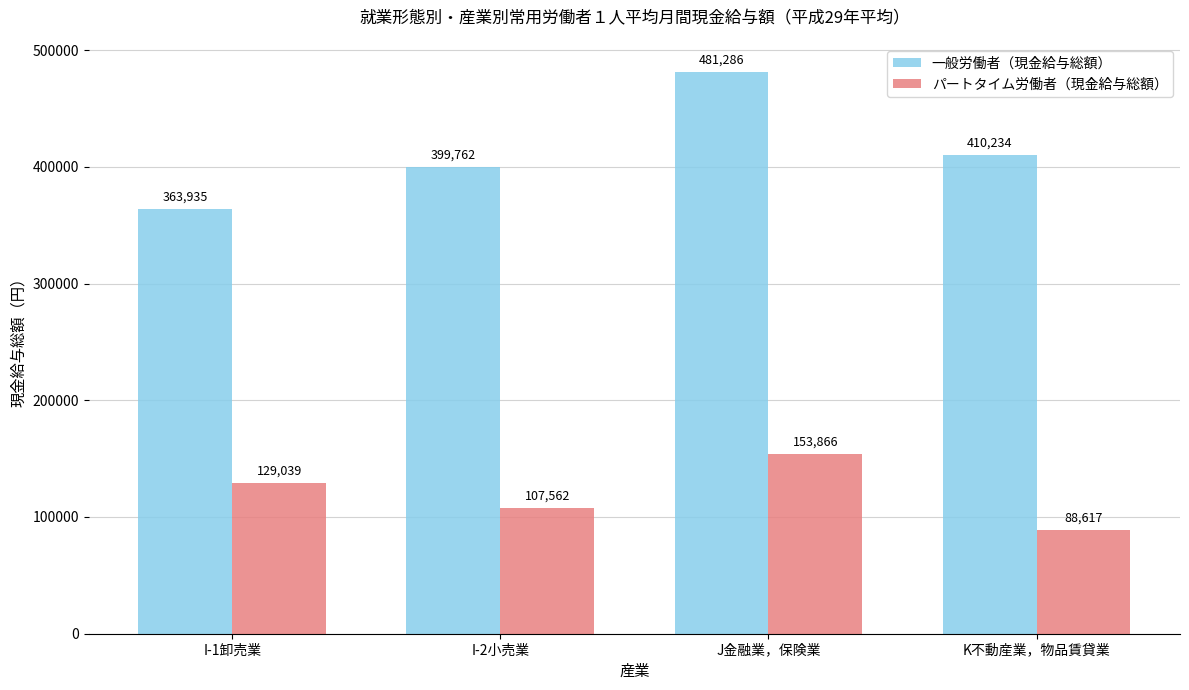

Reading left to right, extract all data points from this chart.

一般労働者（現金給与総額）: I-1卸売業=363935	I-2小売業=399762	J金融業，保険業=481286	K不動産業，物品賃貸業=410234
パートタイム労働者（現金給与総額）: I-1卸売業=129039	I-2小売業=107562	J金融業，保険業=153866	K不動産業，物品賃貸業=88617